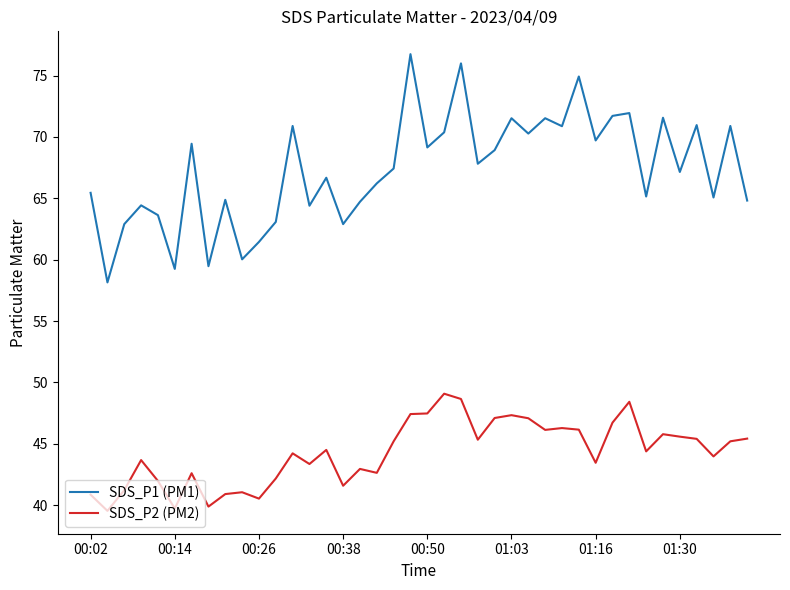

Count the number of data series in this chart.

2